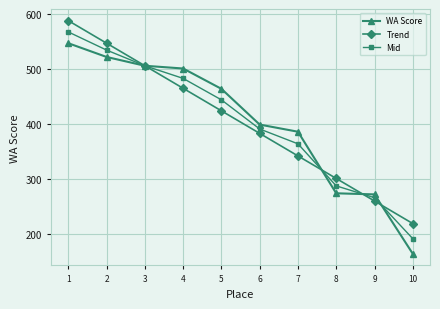

The WA Score series shows 240.5 at 7. True or false?

False